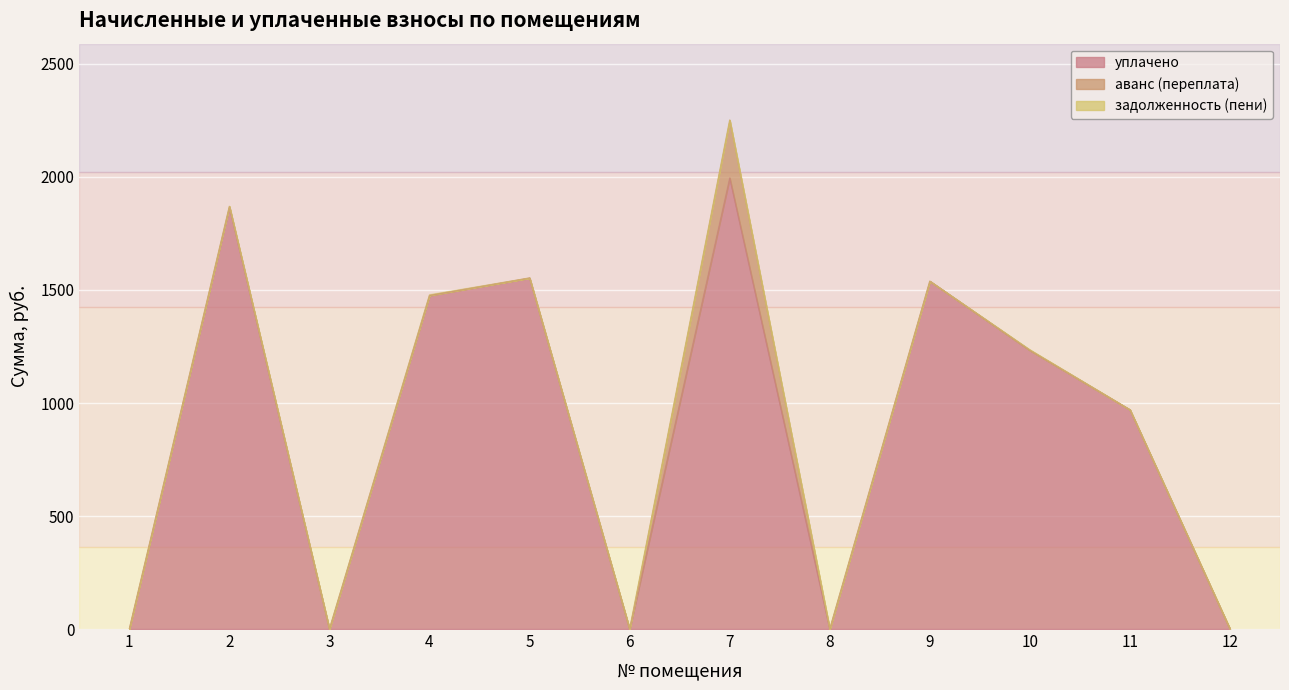

Which category has the highest value across all series?

7